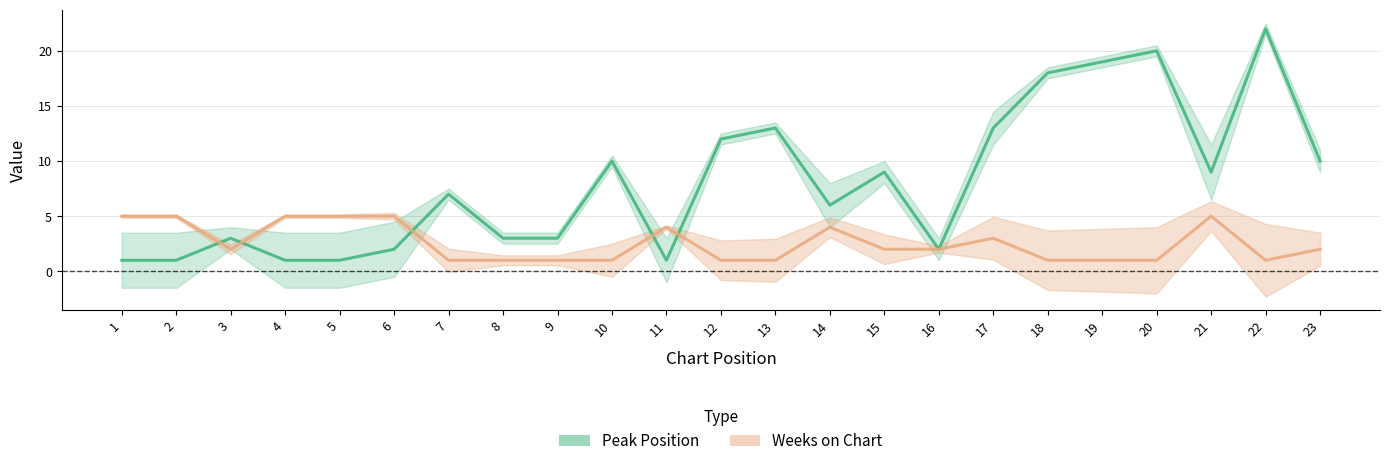

What value does the Weeks on Chart series have at 13?

1